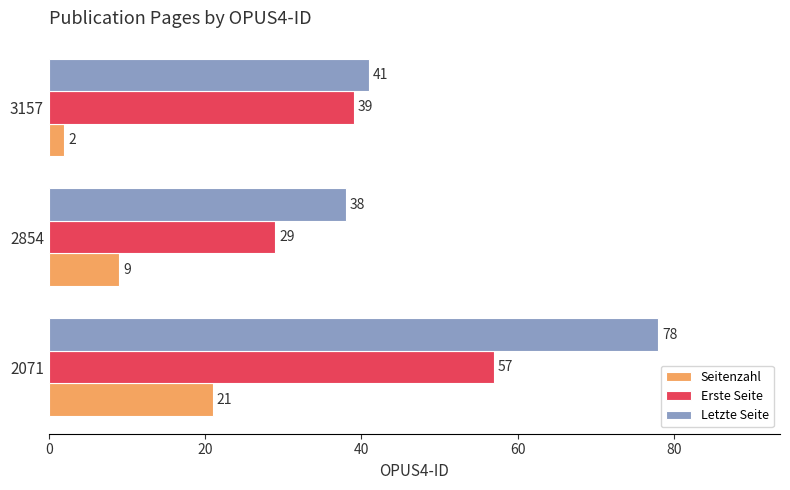

How many distinct data groups are displayed?

3